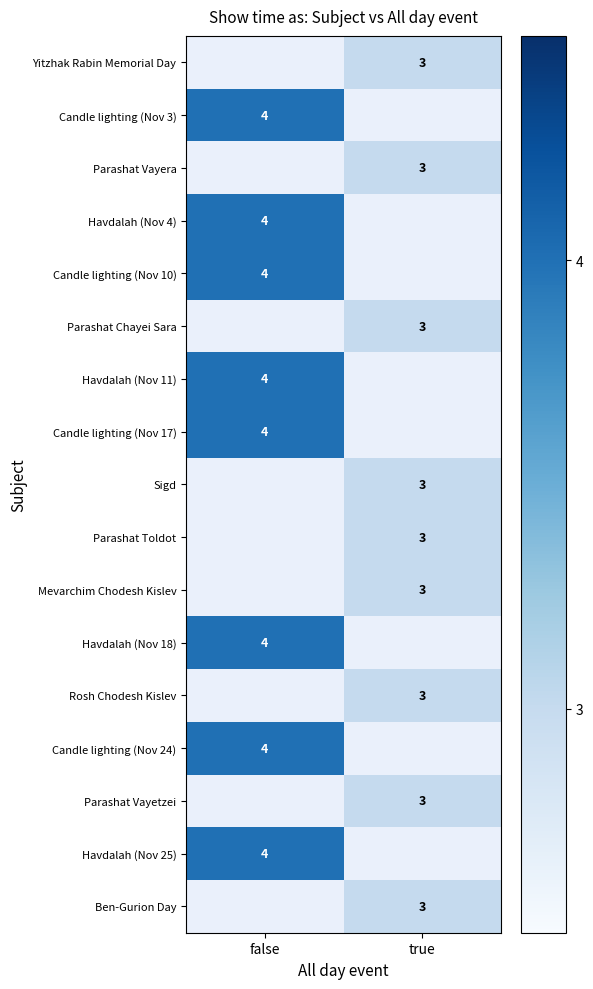

At which category does the chart reach its minimum across all series?

true